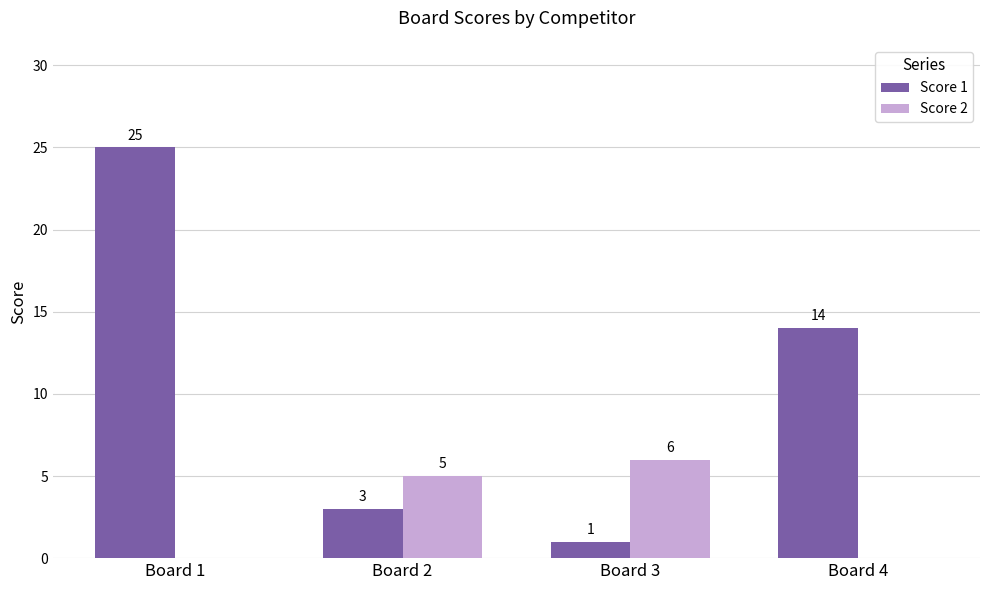

What is the average value of the Score 2 series?

3